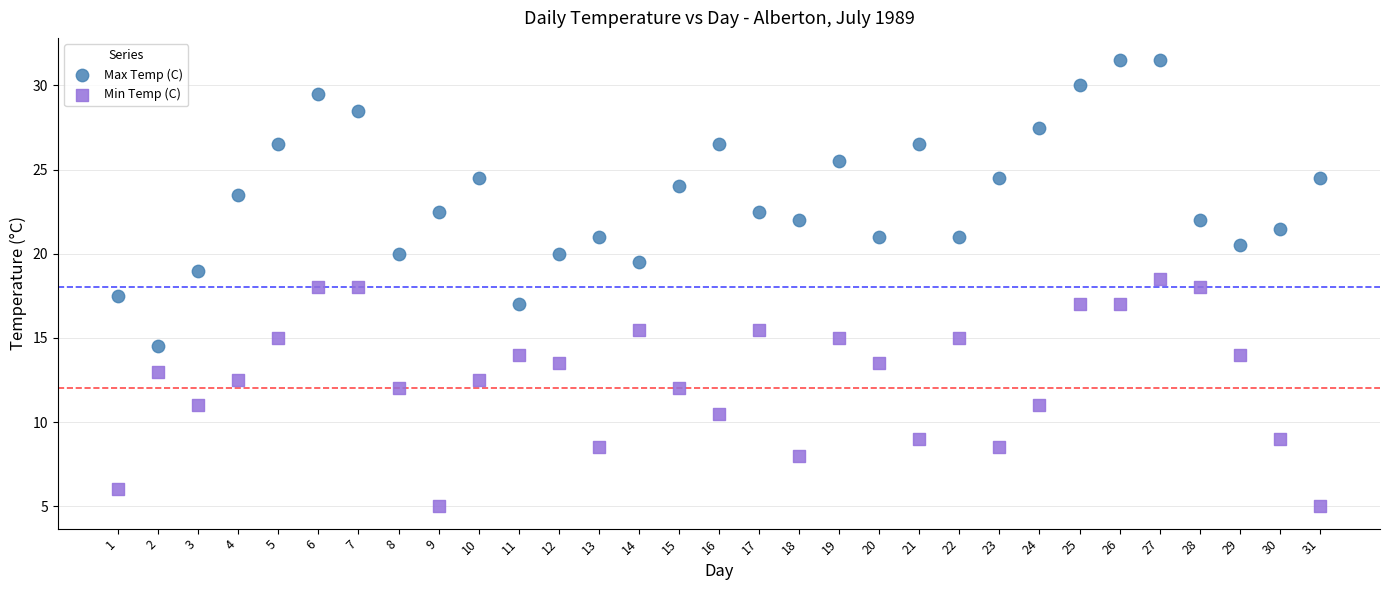

Which series has the largest Y range (max minus min)?

Max Temp (C)